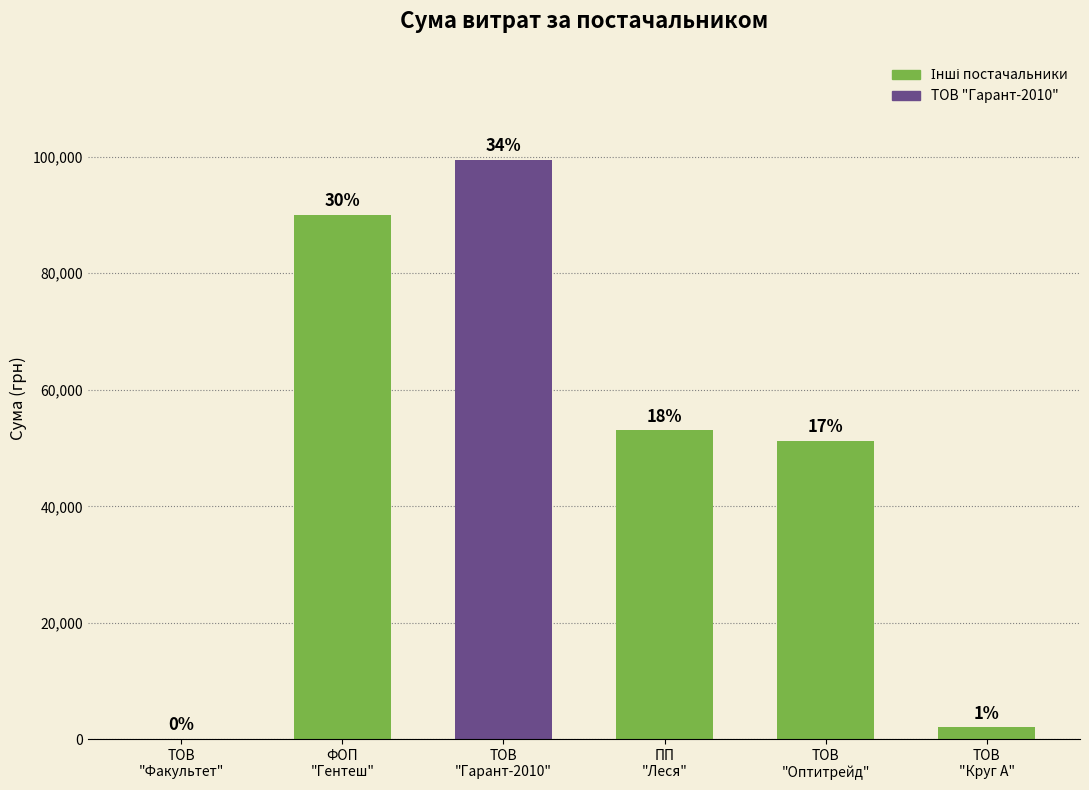

What is the change in value from ТОВ
"Гарант-2010" to ТОВ
"Круг А"?

-97344.4